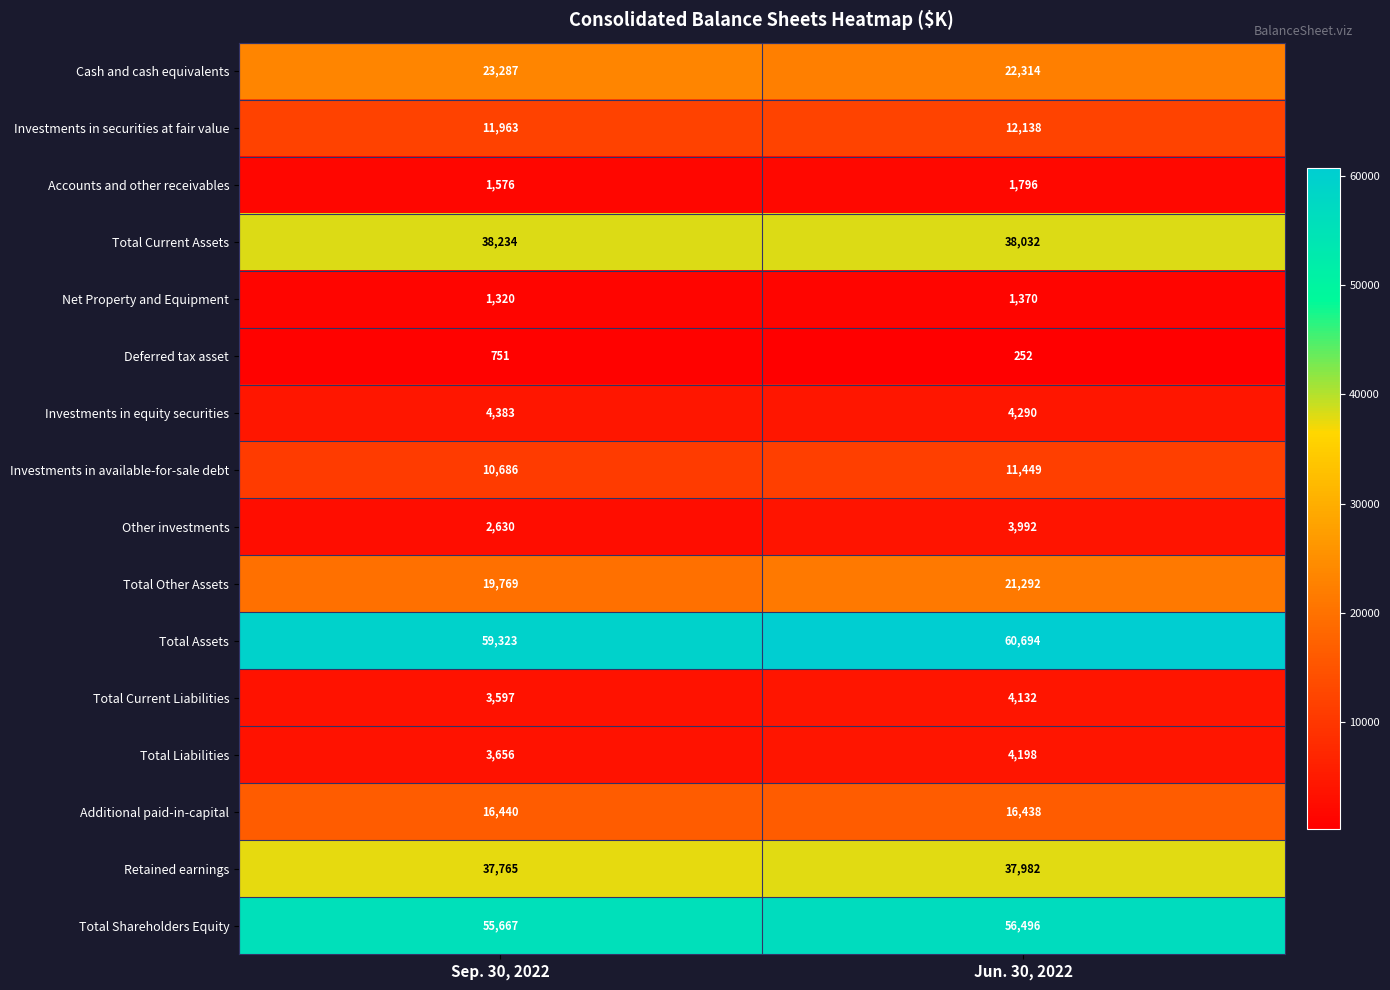

Which series has the largest total across all categories?

Total Assets